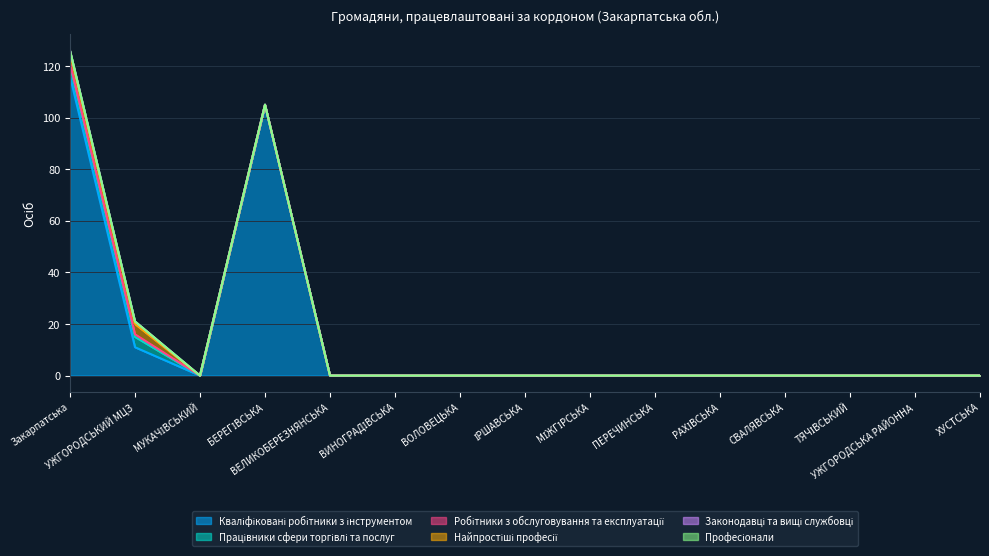

Which label corresponds to the smallest value in the chart?

МУКАЧІВСЬКИЙ